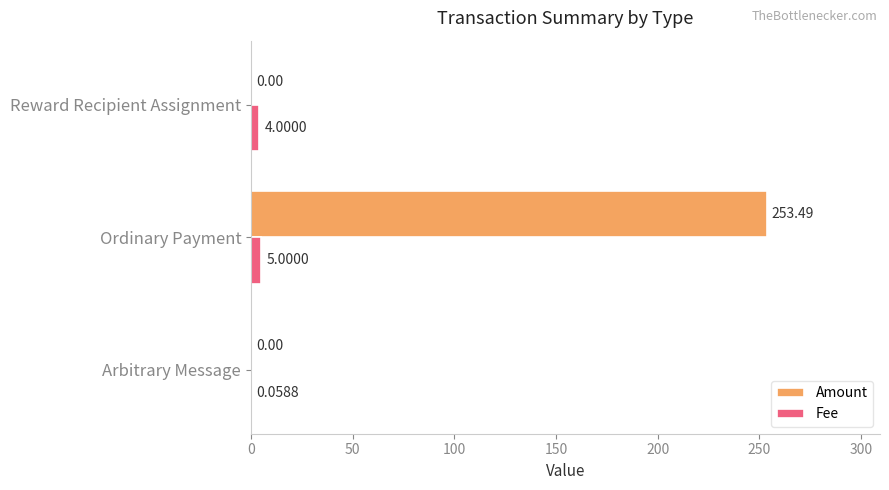

What is the sum of all Fee values?

9.1